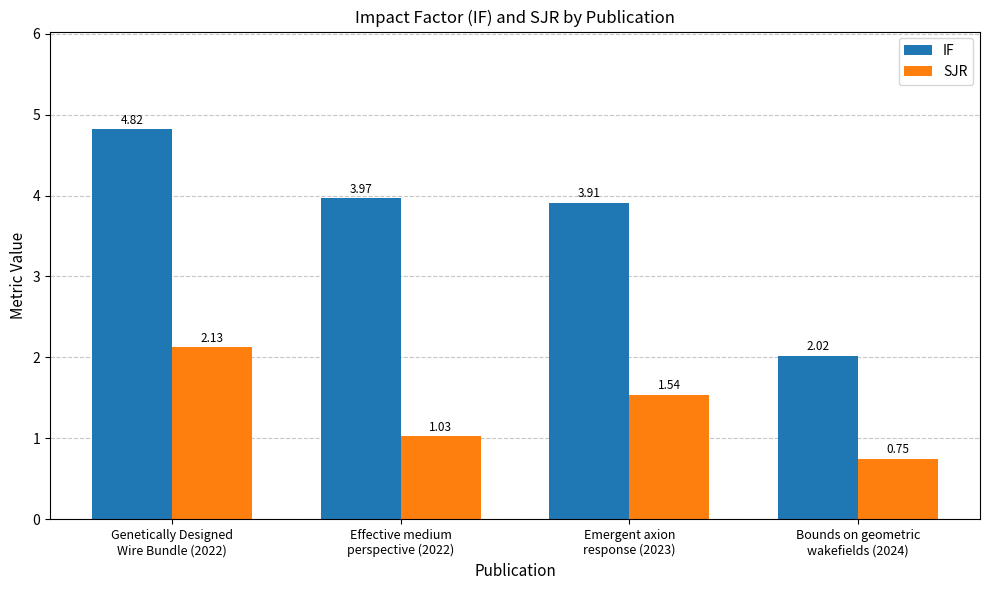

What is the difference between the highest and lowest values at Bounds on geometric
wakefields (2024)?

1.3